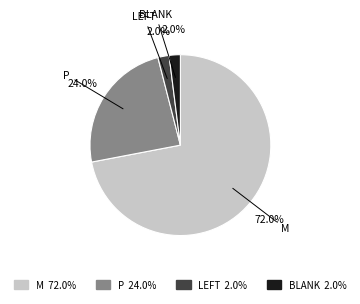

What percentage do P and M together represent?

96.0%